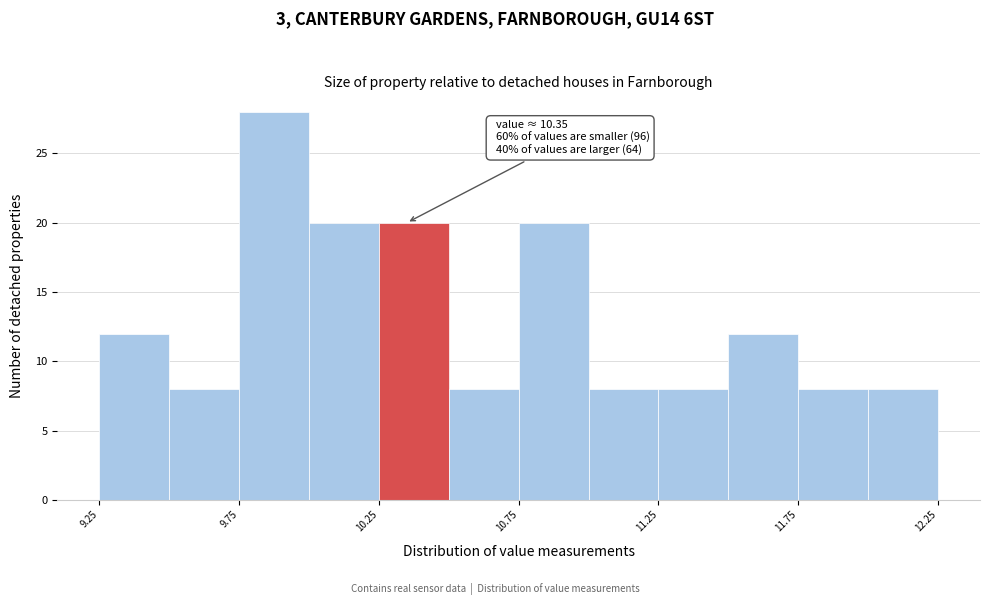

Which range on the x-axis has the tallest bar?

9.75 to 10.00